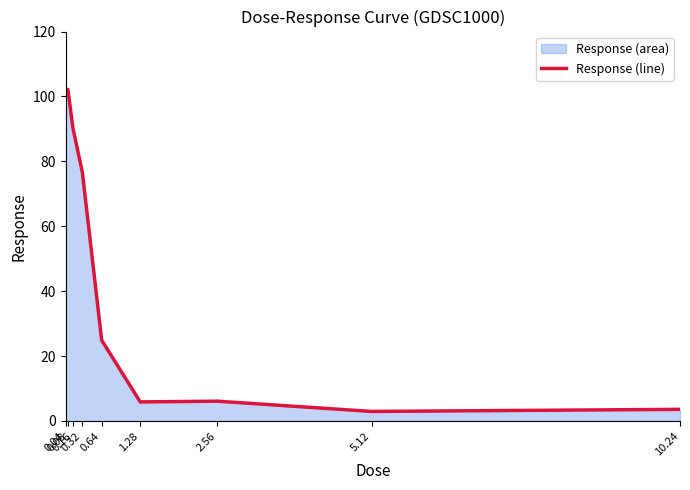

True or false: the data shows 24.9 at 0.64.

True